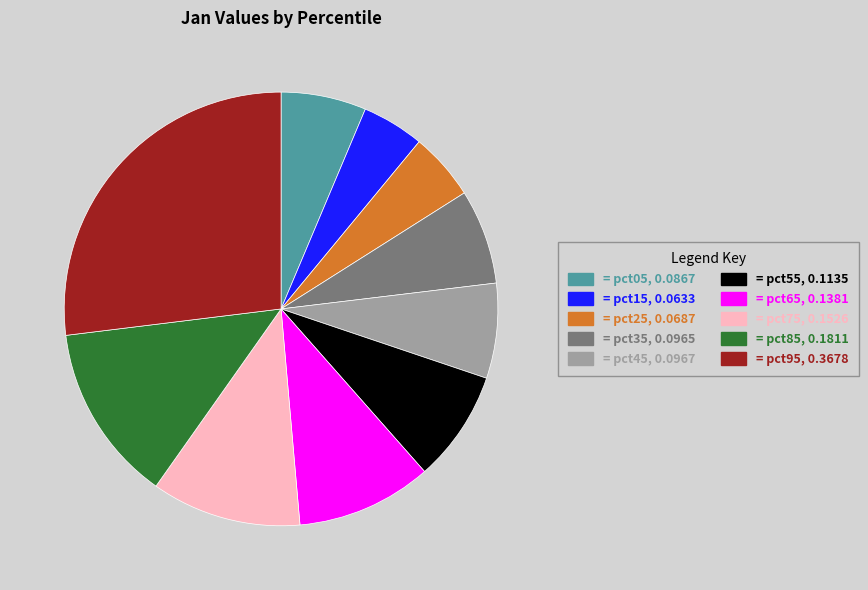

Does any single category account for the majority?

No